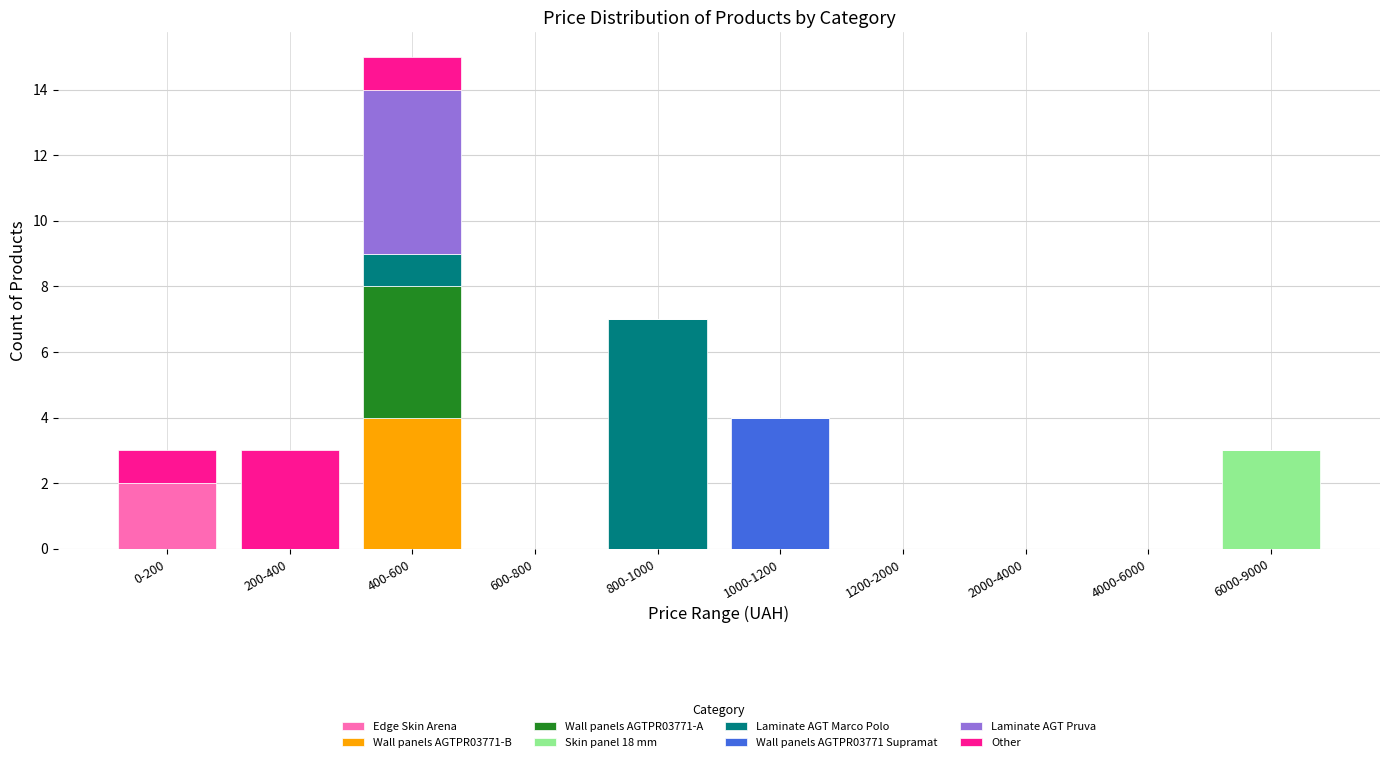

At which category is the sum across all series the highest?

400-600